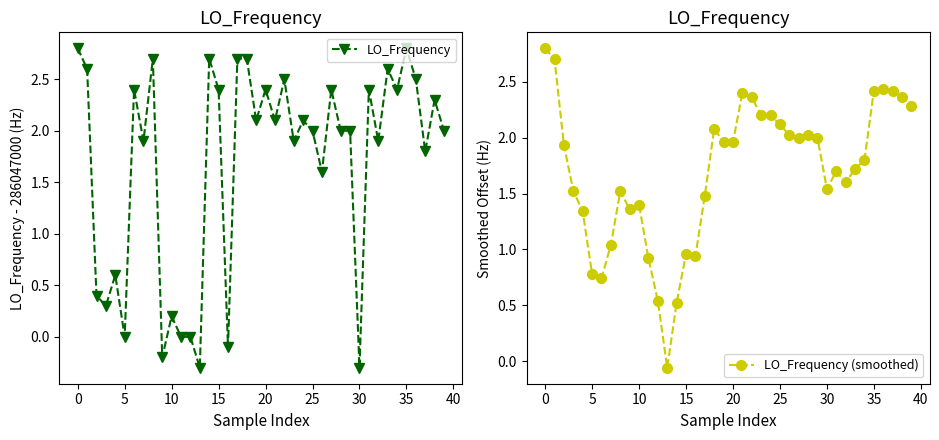

What is the sum of the LO_Frequency (smoothed) values at 31 and 16?

2.6